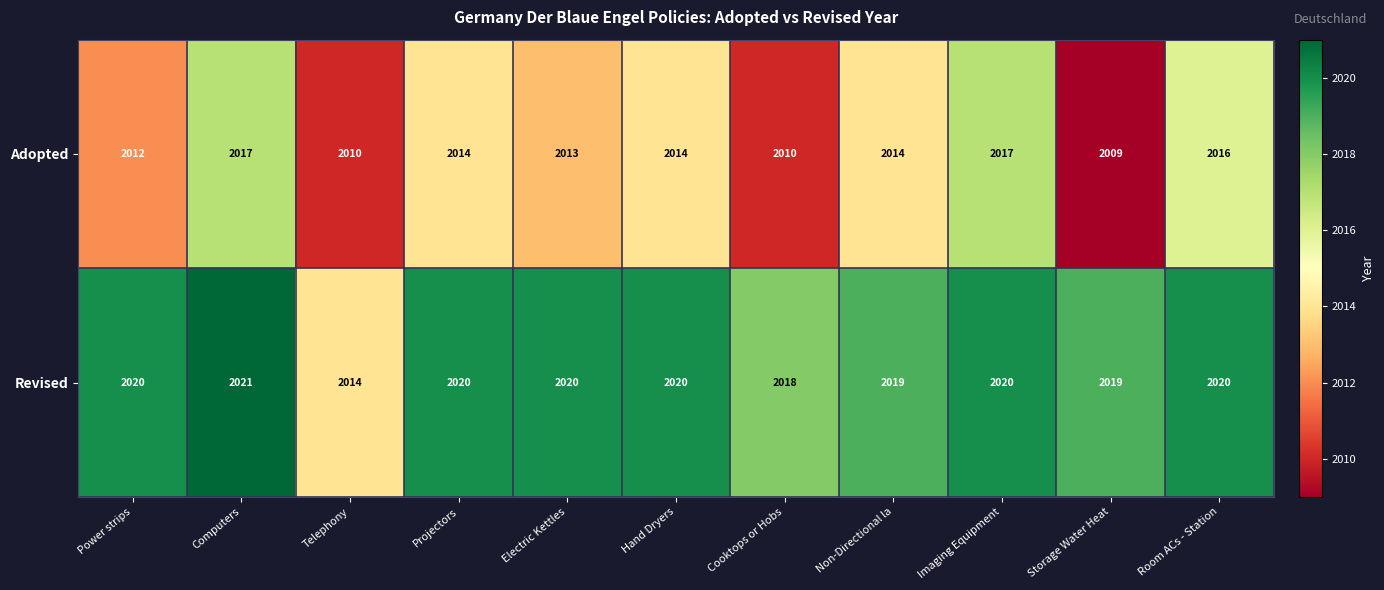

Is it true that Adopted equals 2014 at Non-Directional la?

True